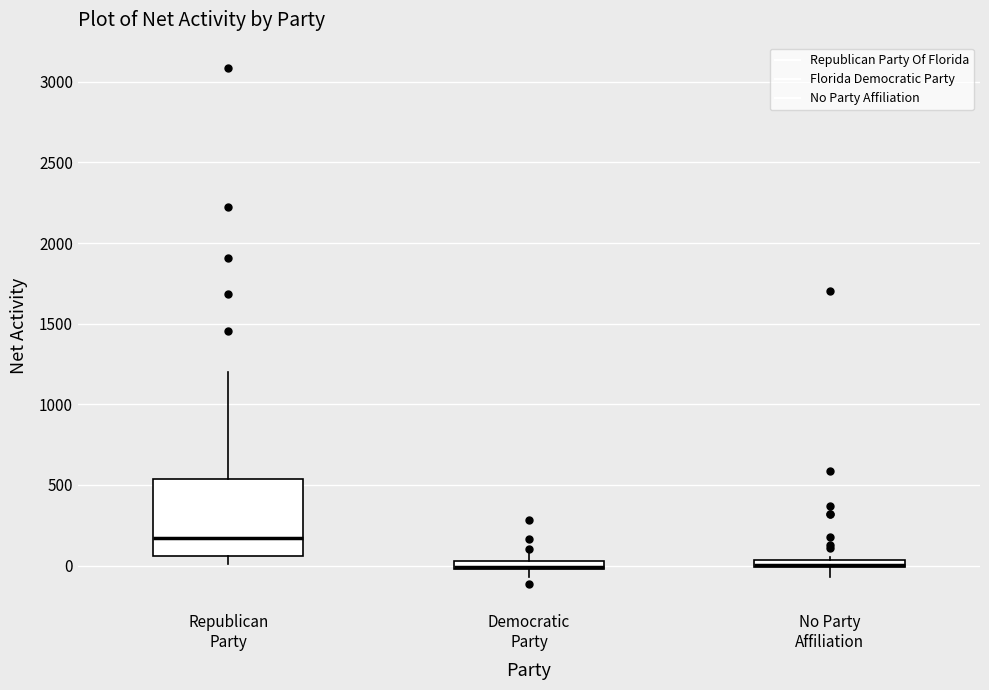

Which box is the tallest, from its lower edge to its upper edge?

Republican Party